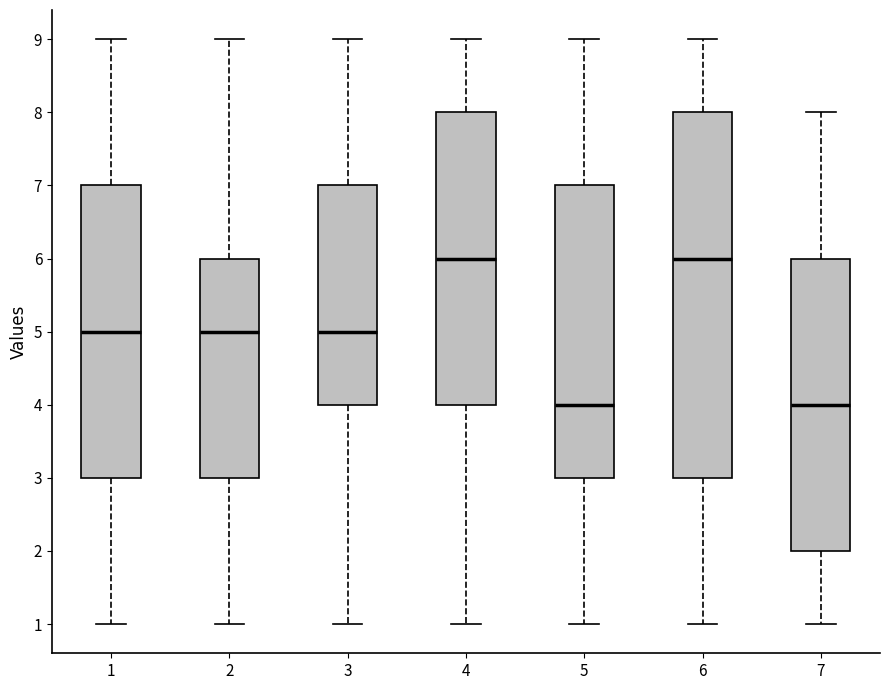

Reading left to right, transcribe this box plot: for each box, give where its median line is, the range the box spans, and where its two whiskers end, as read against the y-axis. The values are not printed on the chart, so give them approximately, as read against the axis.

1: median 5, box 3 to 7, whiskers 1 to 9
2: median 5, box 3 to 6, whiskers 1 to 9
3: median 5, box 4 to 7, whiskers 1 to 9
4: median 6, box 4 to 8, whiskers 1 to 9
5: median 4, box 3 to 7, whiskers 1 to 9
6: median 6, box 3 to 8, whiskers 1 to 9
7: median 4, box 2 to 6, whiskers 1 to 8